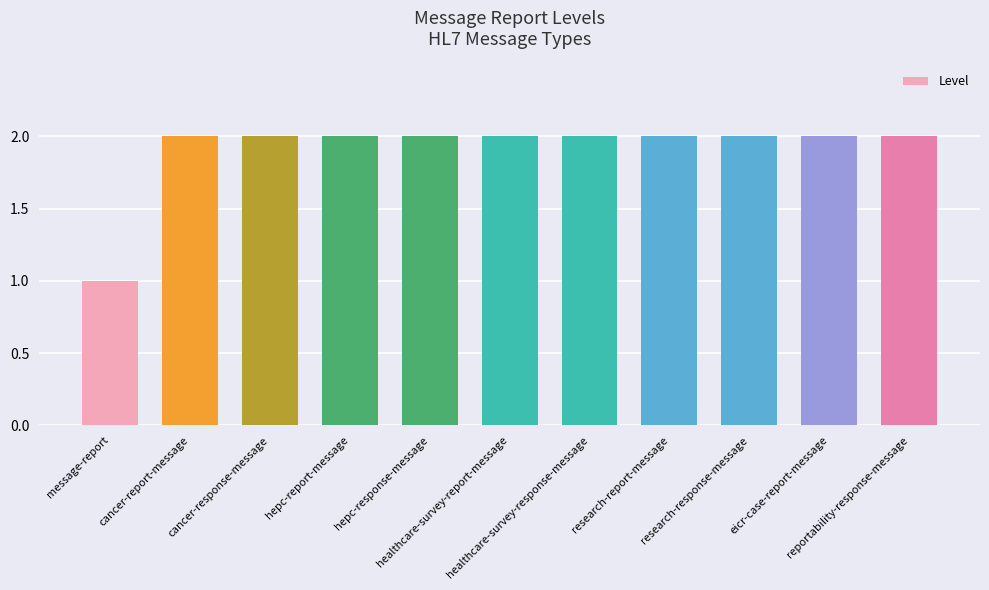

What position from the left is research-report-message?

8